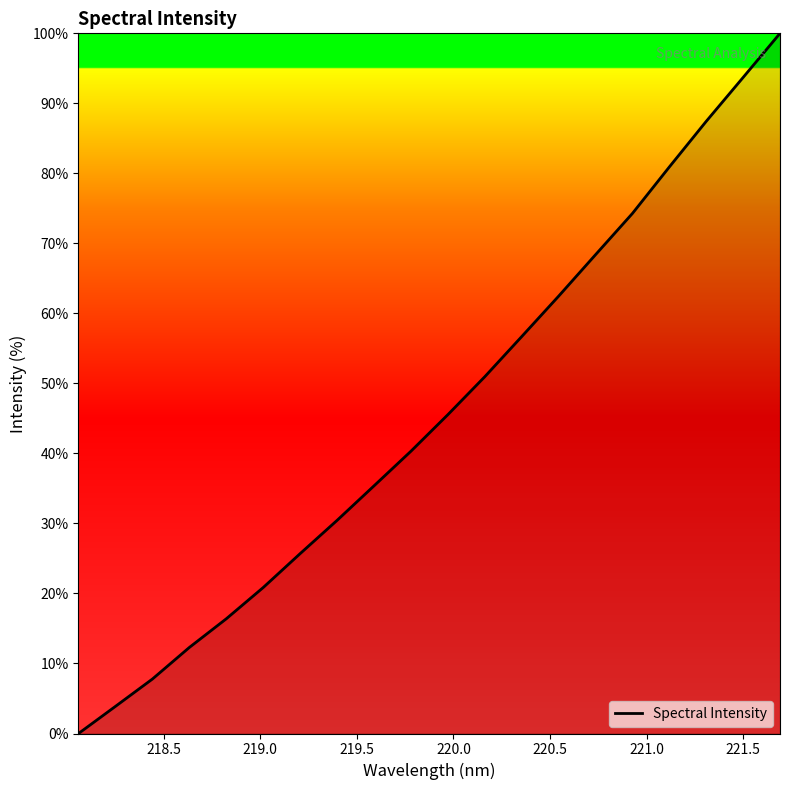

What is the maximum value shown in the chart?

100.0